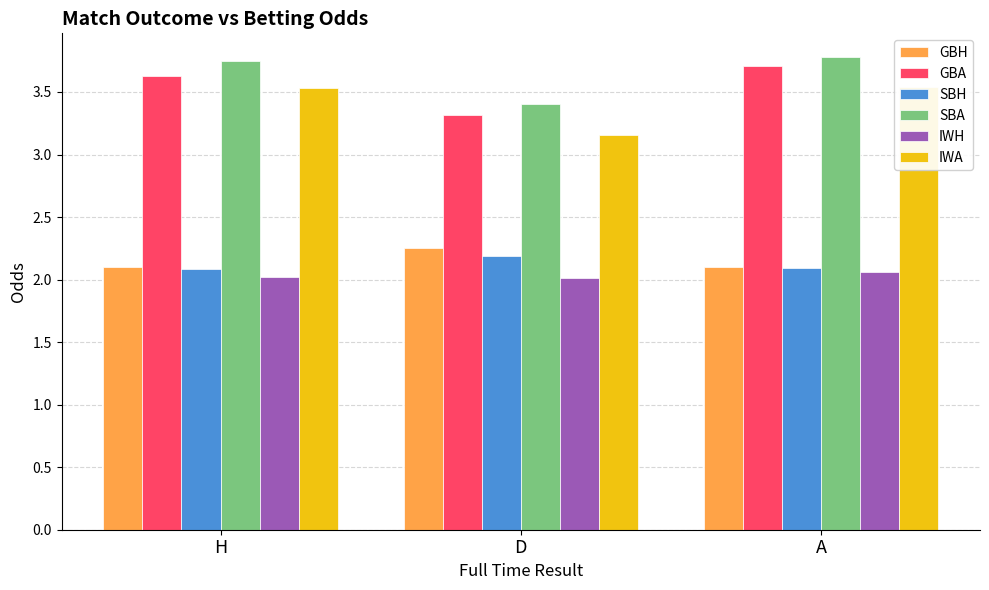

What is the difference between the highest and lowest values at H?

1.7